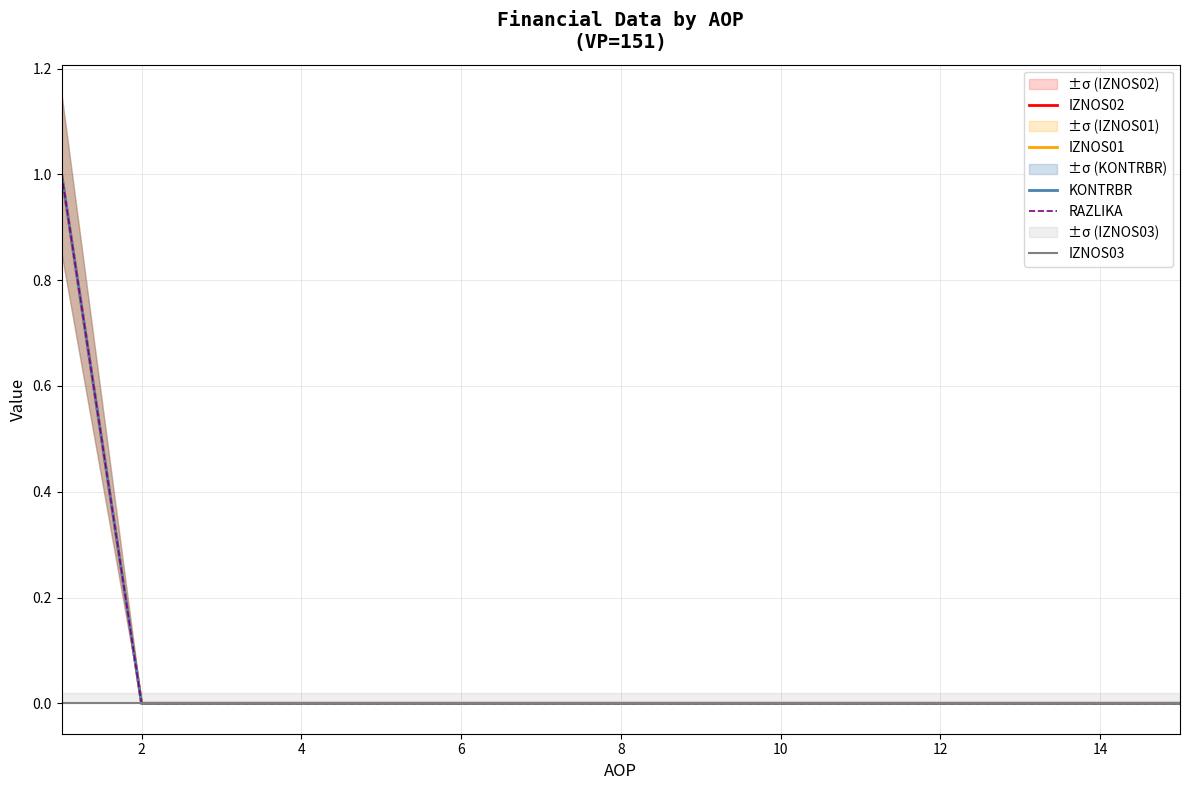

Is this an area chart (filled region under the line)?

No